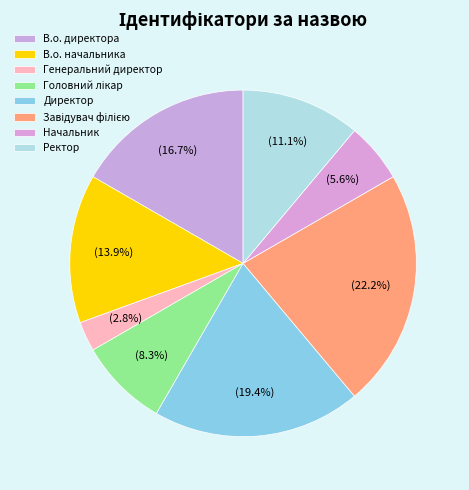

To the nearest percent, what is the difference between the largest and smallest slice percentages?

19%